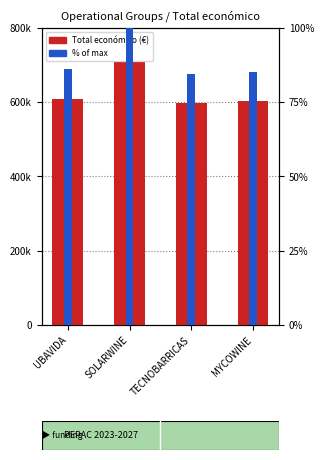

What is the label of the 2nd bar from the right?

TECNOBARRICAS